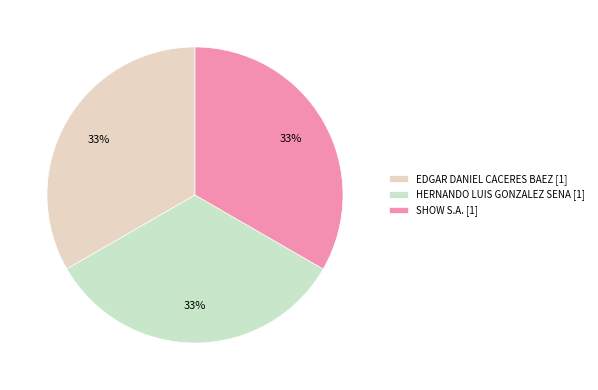

Does any single category account for the majority?

No